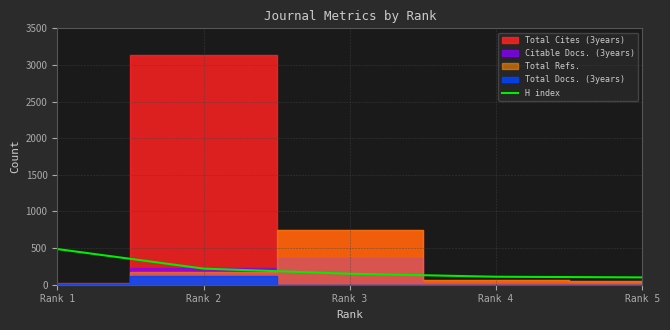

Reading right to left, list all the values displayed in this chart.

100	109	150	220	487